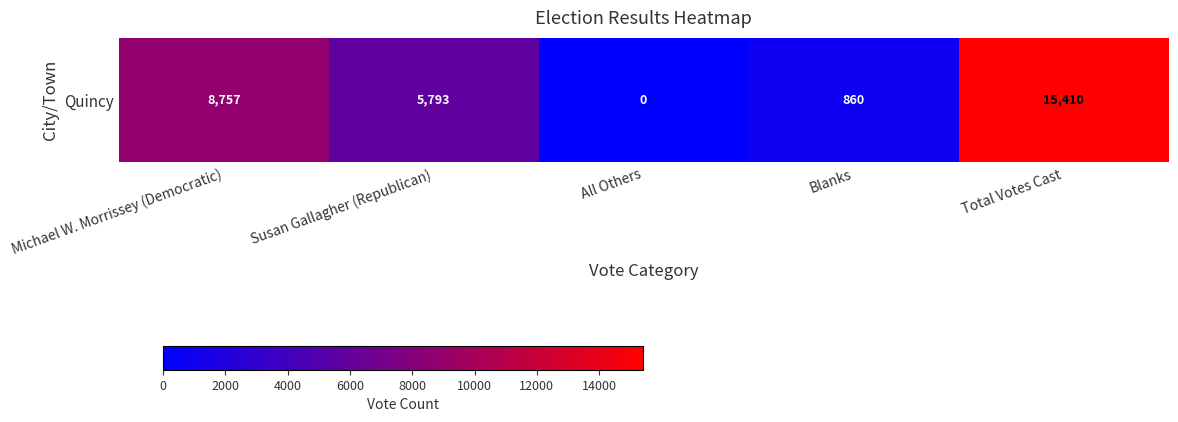

List the labels in order of value, smallest first.

All Others, Blanks, Susan Gallagher (Republican), Michael W. Morrissey (Democratic), Total Votes Cast